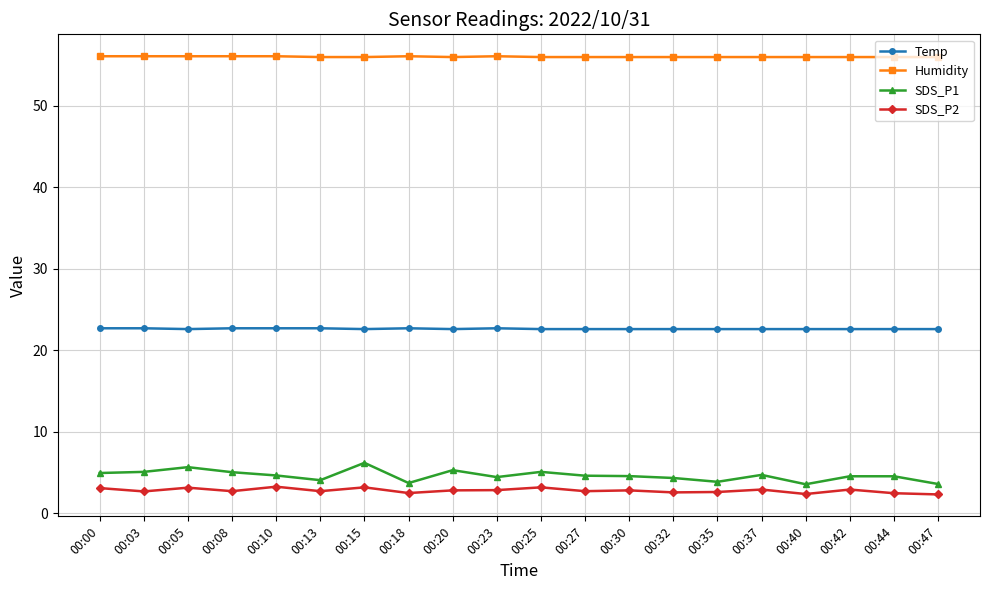

Rank the series by their maximum value, from highest to lowest.

Humidity, Temp, SDS_P1, SDS_P2